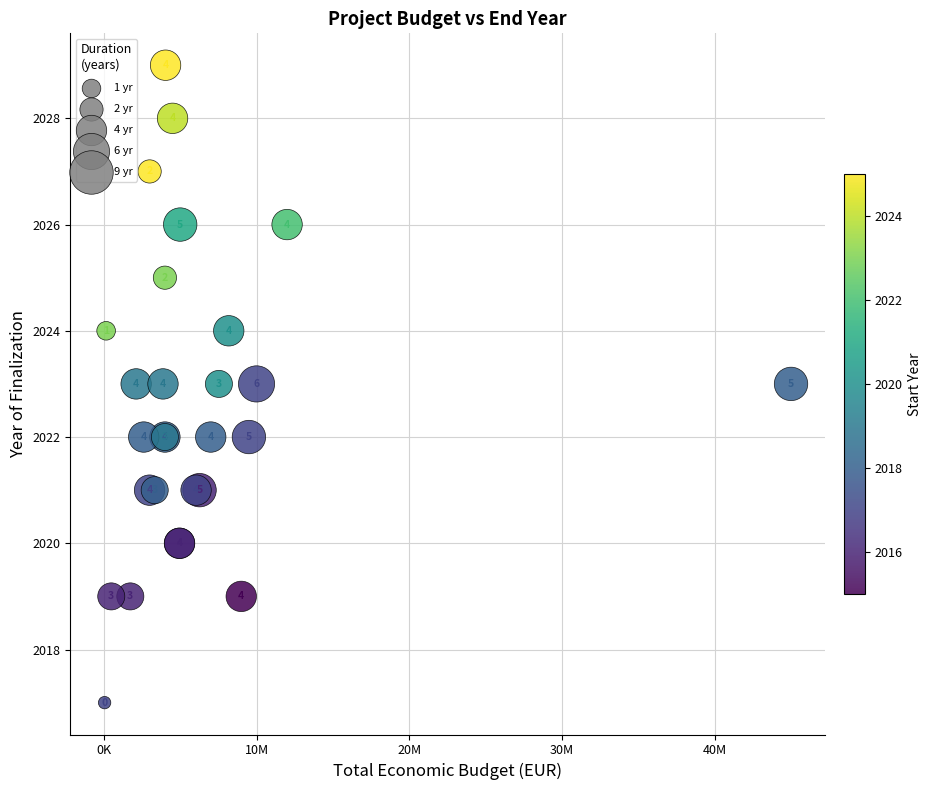

What Y value in the scatter plot is closest to 2023?

2023